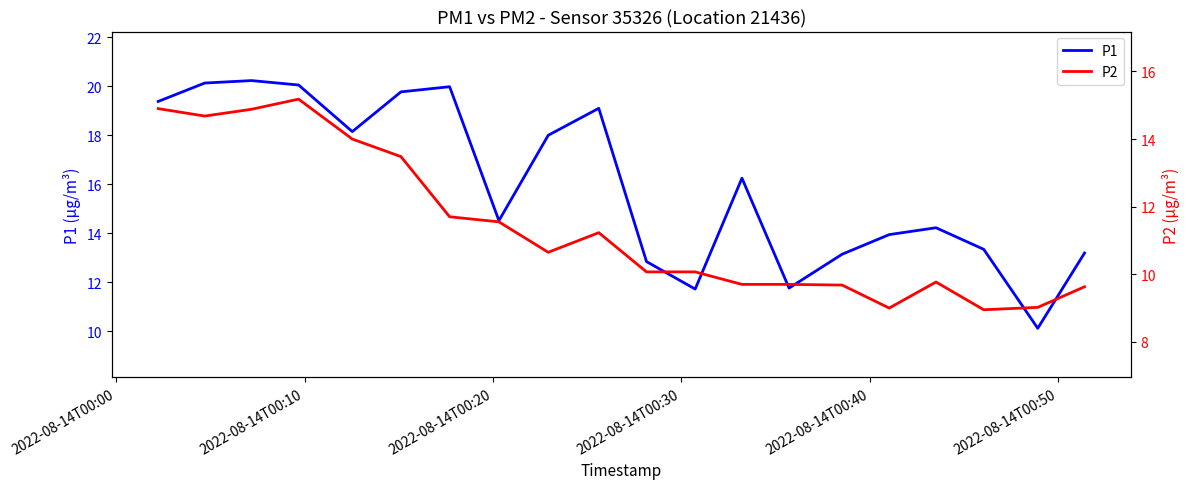

Is the value of P1 at 8 greater than the value of P2 at 19?

Yes